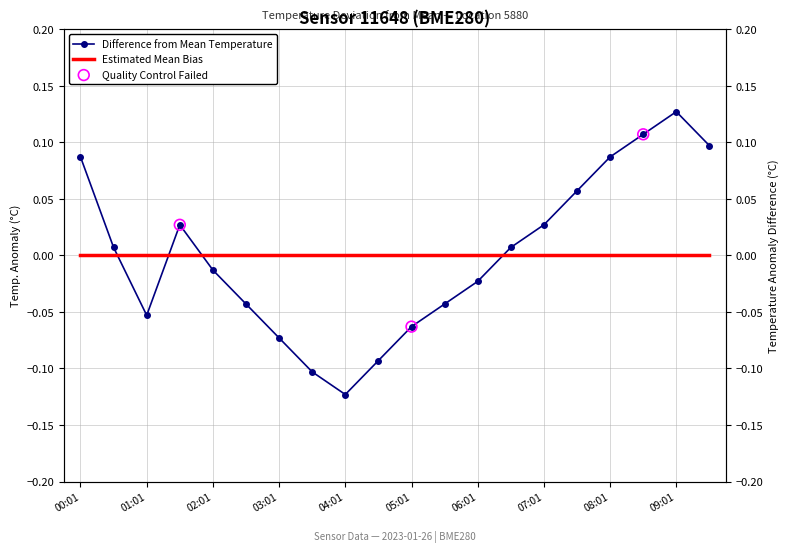

Between 09:31 and 07:01, which is larger?

09:31